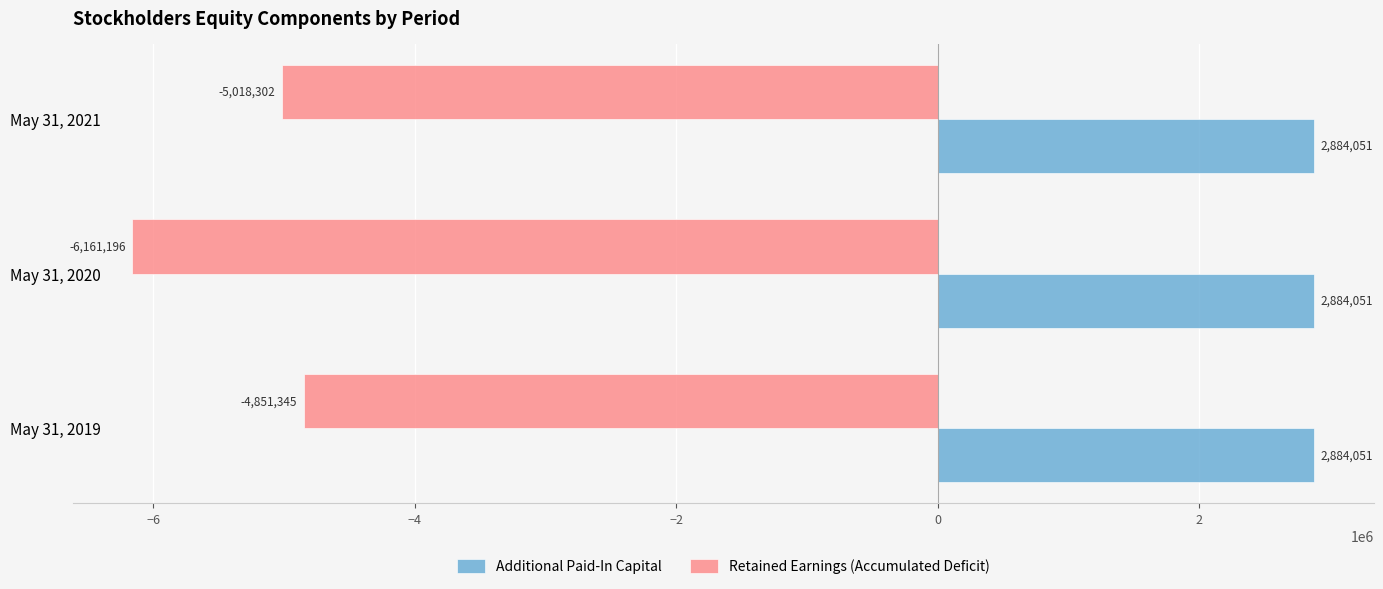

Where is Retained Earnings (Accumulated Deficit) nearest to the value -5506270?

May 31, 2021